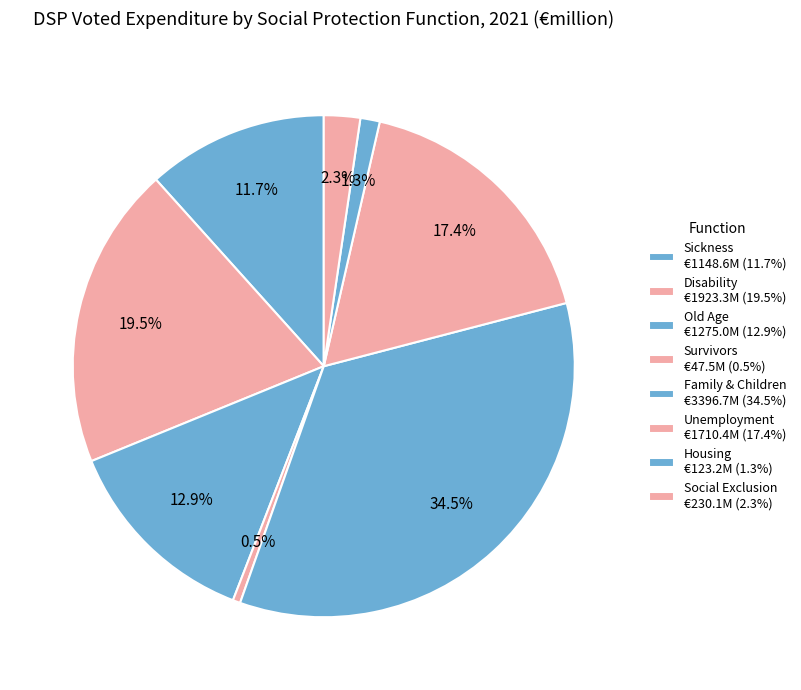

How many slices are in this pie chart?

8